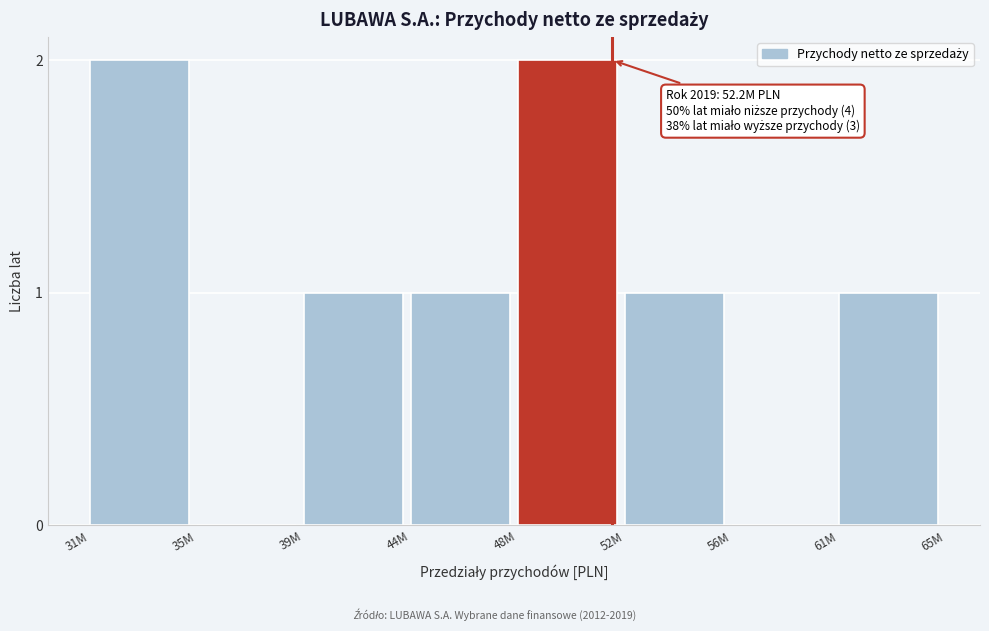

Reading right to left, transcribe all the data shown in this chart.

61M=1	56M=0	52M=1	48M=2	44M=1	39M=1	35M=0	31M=2